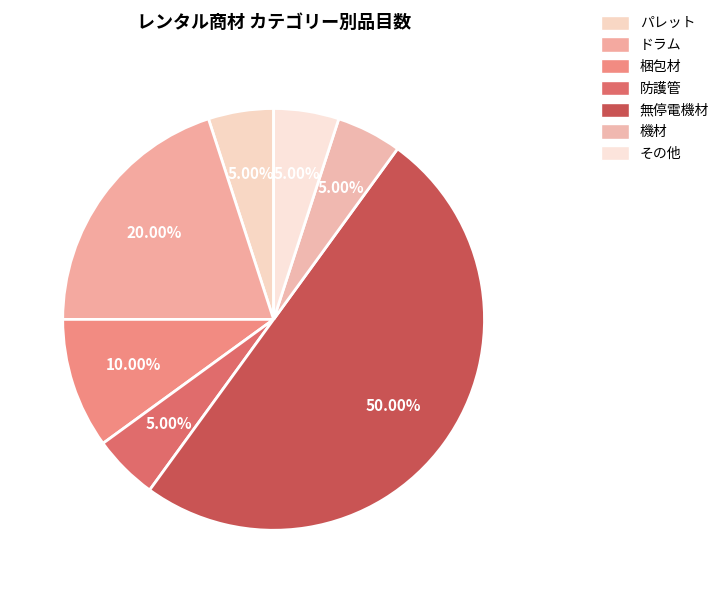

Is there any slice that represents more than half of the pie?

No